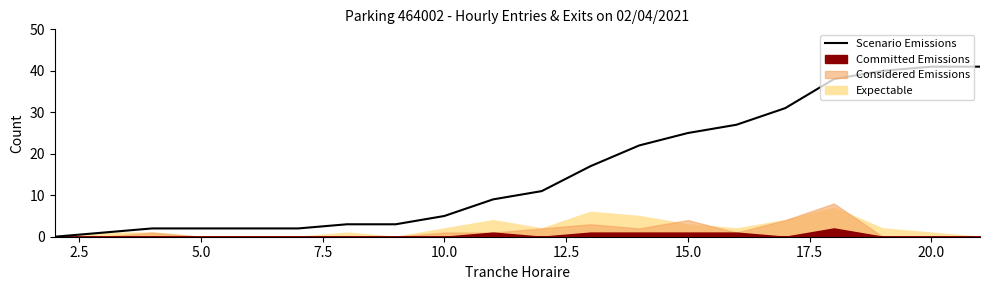

What is the value of the 11th point from the left?

11